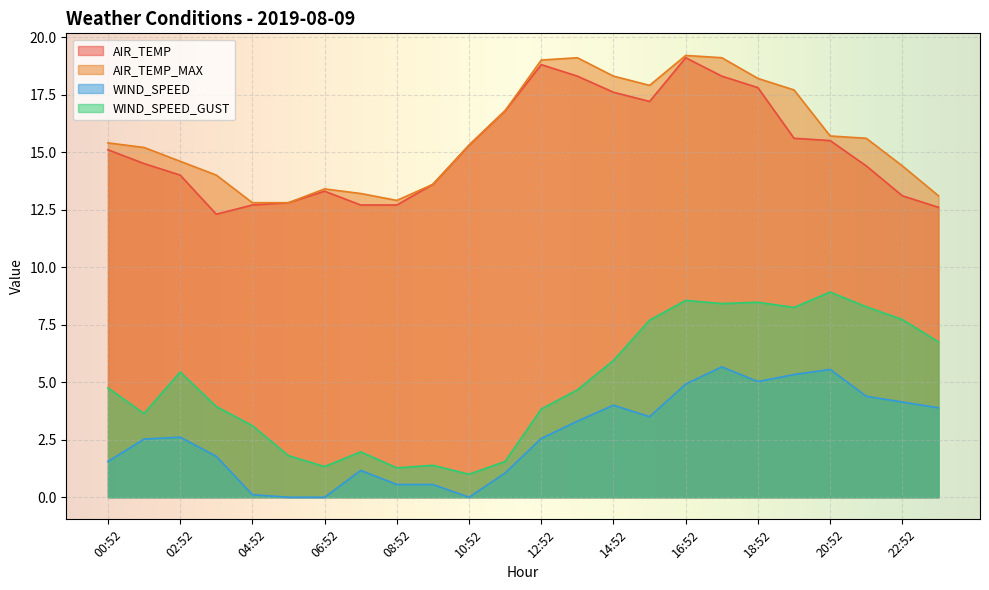

Which label corresponds to the smallest value in the chart?

05:52